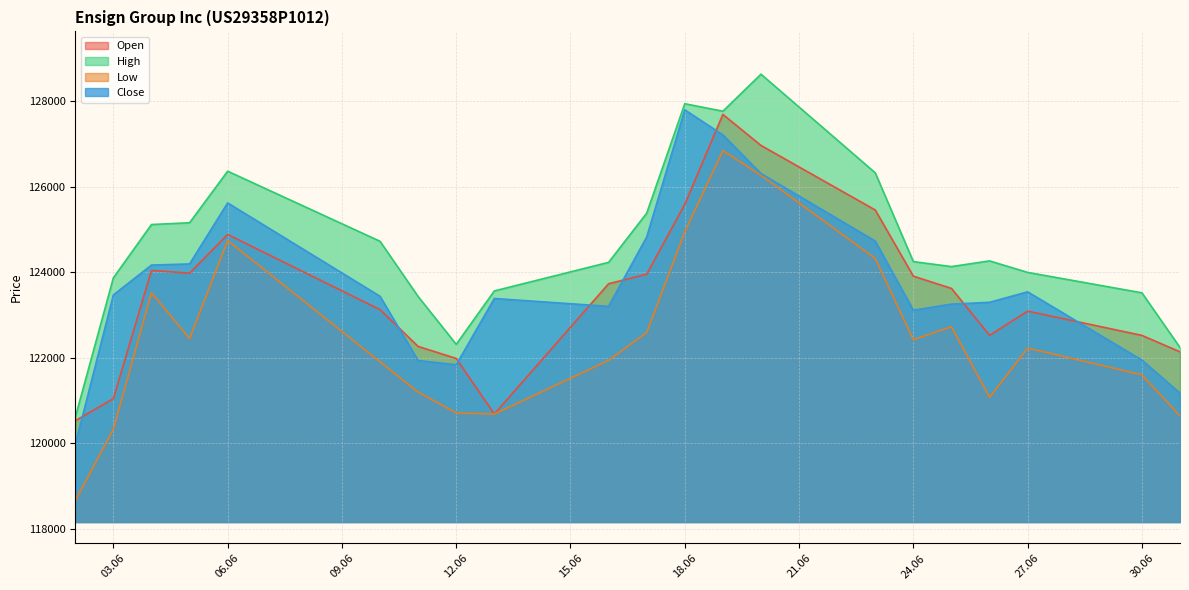

Which series has the largest total across all categories?

High